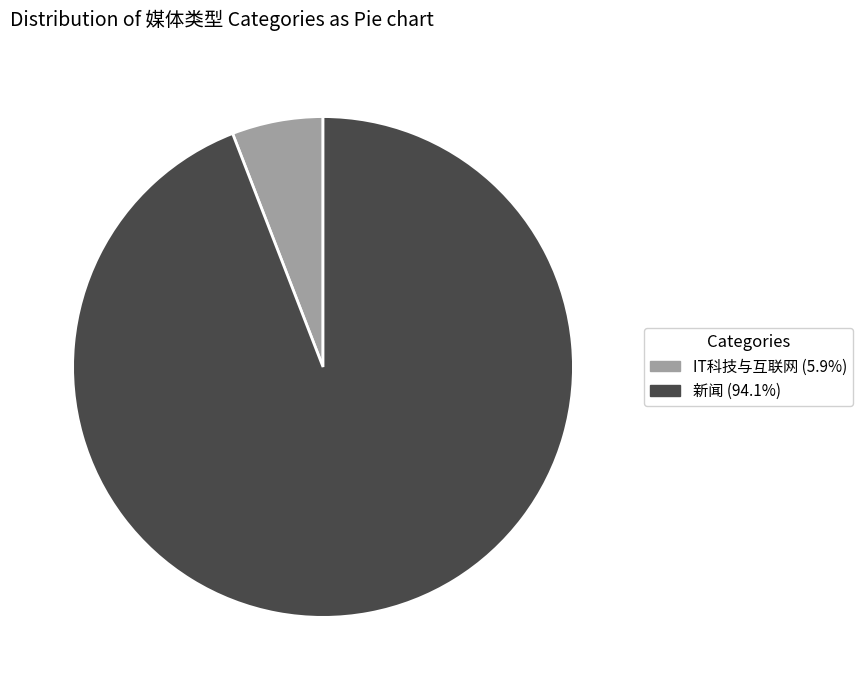

How many segments does this pie chart have?

2